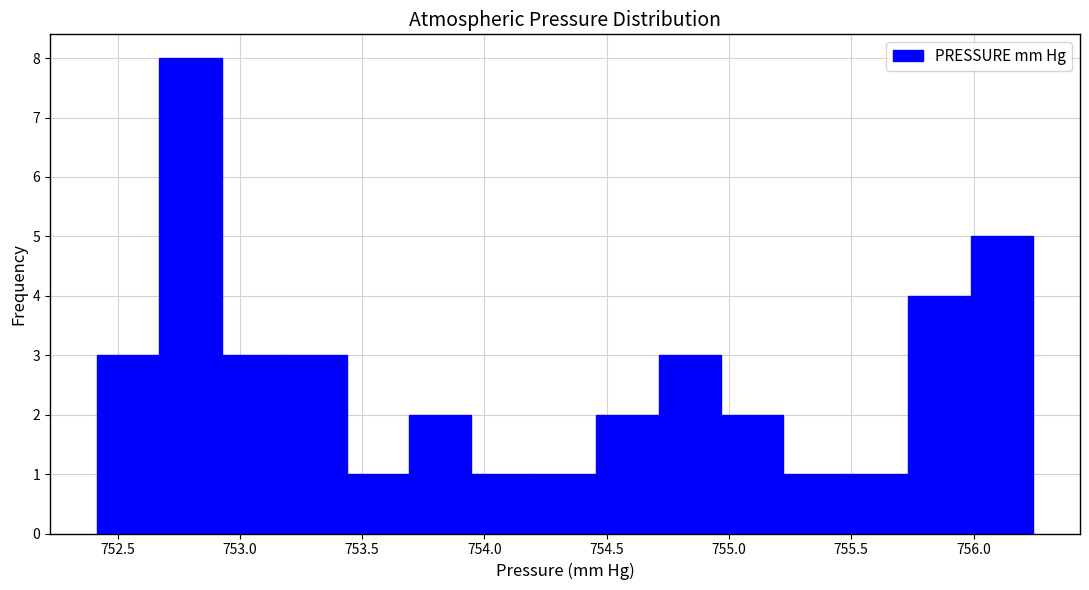

Reading left to right, list every bar in this chart as the range it spans on the x-axis followed by its height. Neither the bar edges nor the heights are printed on the chart, so give them approximately, as read against the axes.

752.40 to 752.65: 3
752.65 to 752.95: 8
752.95 to 753.20: 3
753.20 to 753.45: 3
753.45 to 753.70: 1
753.70 to 753.95: 2
753.95 to 754.20: 1
754.20 to 754.45: 1
754.45 to 754.70: 2
754.70 to 754.95: 3
754.95 to 755.20: 2
755.20 to 755.50: 1
755.50 to 755.75: 1
755.75 to 756.00: 4
756.00 to 756.25: 5